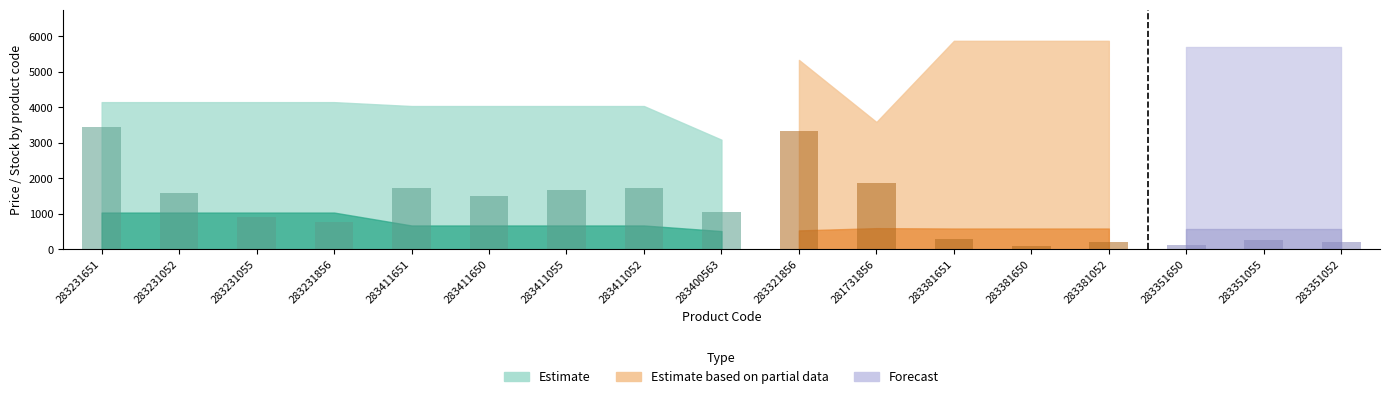

What value does the data have at 283411052?

1740